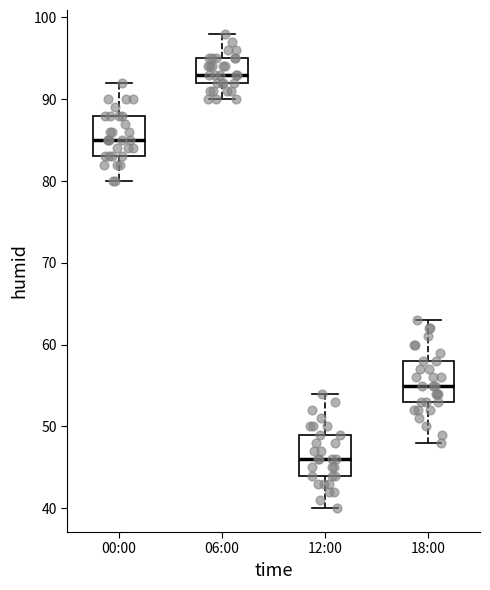

Reading left to right, read every box against the y-axis: the position of its median line, the range the box covers, and the ends of its whiskers. The values are not printed on the chart, so give them approximately, as read against the axis.

00:00: median 85, box 83 to 88, whiskers 80 to 92
06:00: median 93, box 92 to 95, whiskers 90 to 98
12:00: median 46, box 44 to 49, whiskers 40 to 54
18:00: median 55, box 53 to 58, whiskers 48 to 63